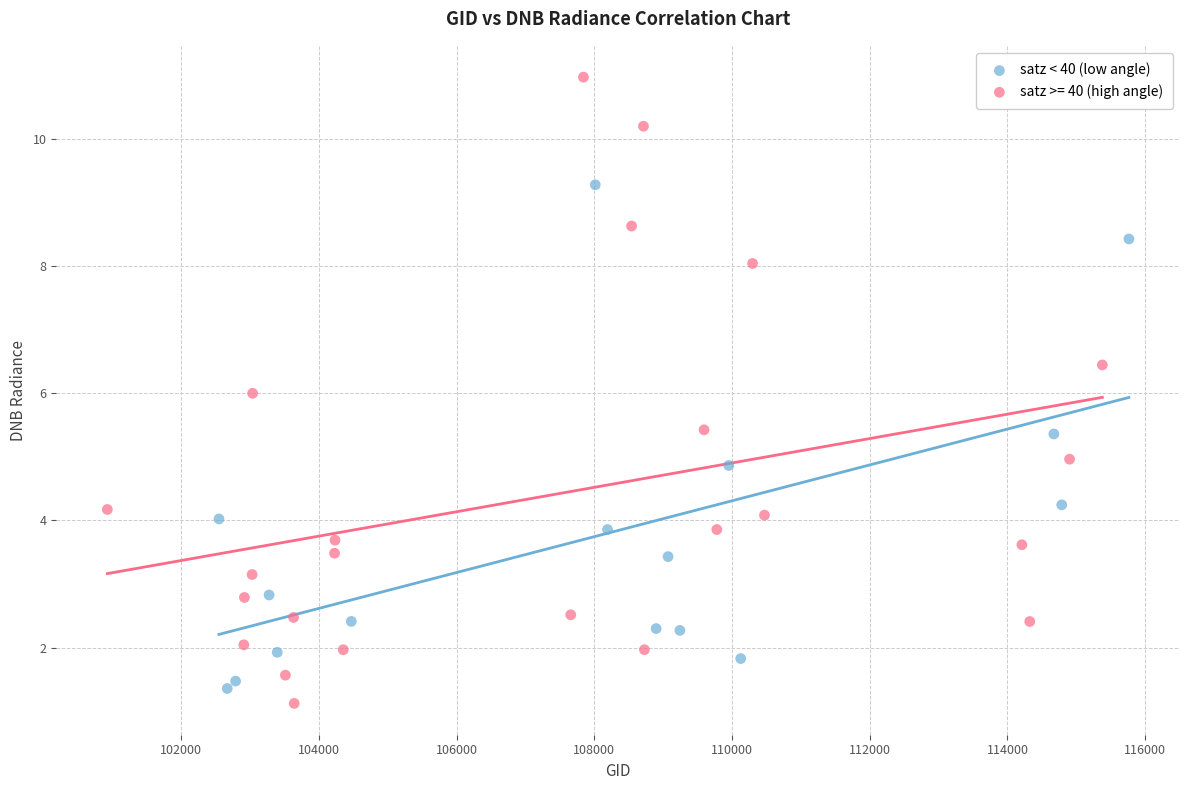

Which series reaches the maximum Y coordinate?

satz >= 40 (high angle)